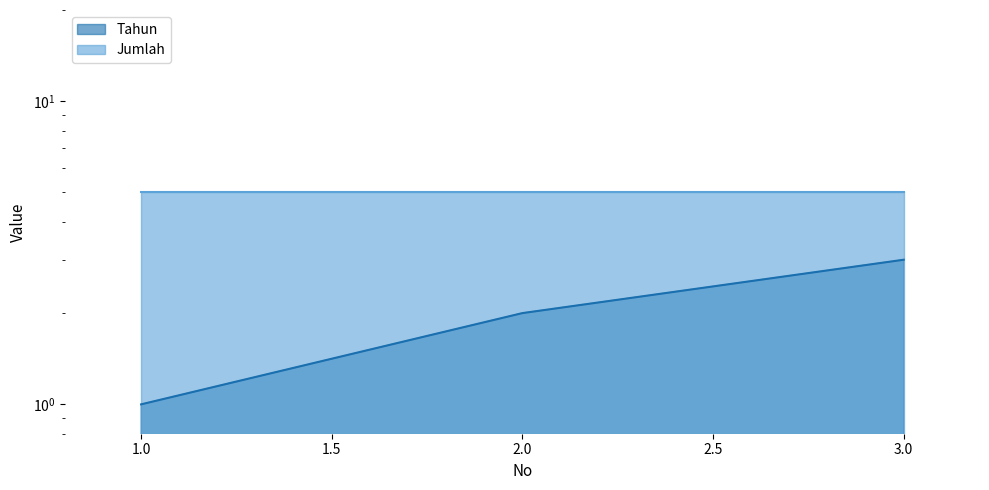

Between 1 and 3, which is larger?

3